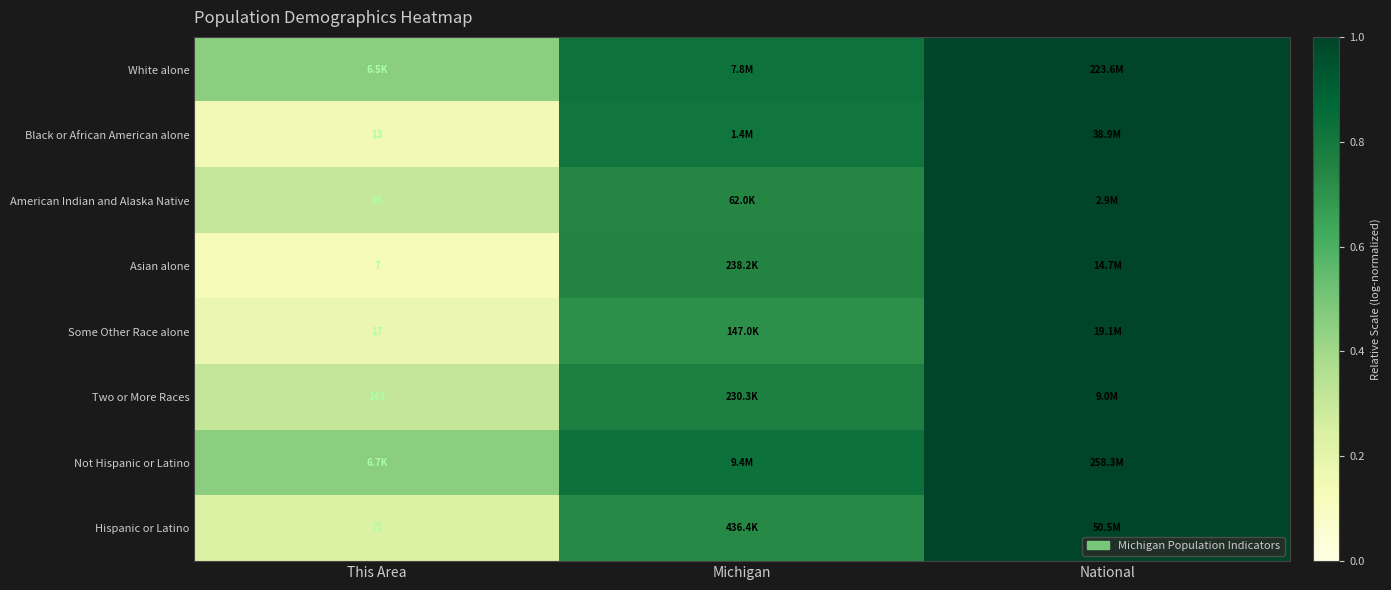

List the series in order of their peak value, highest first.

Not Hispanic or Latino, White alone, Hispanic or Latino, Black or African American alone, Some Other Race alone, Asian alone, Two or More Races, American Indian and Alaska Native